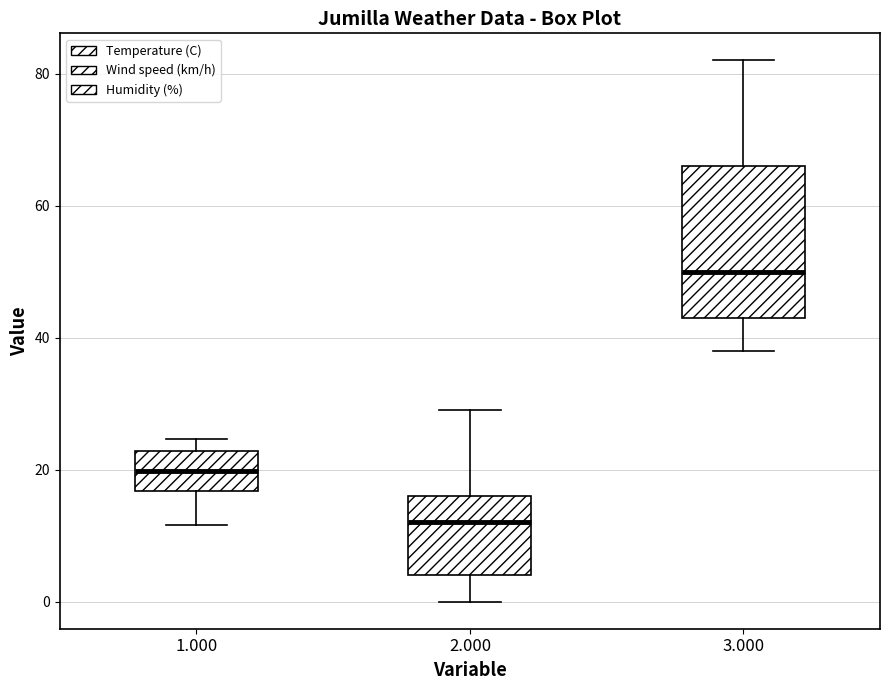

Which box's median line is the highest?

3.000